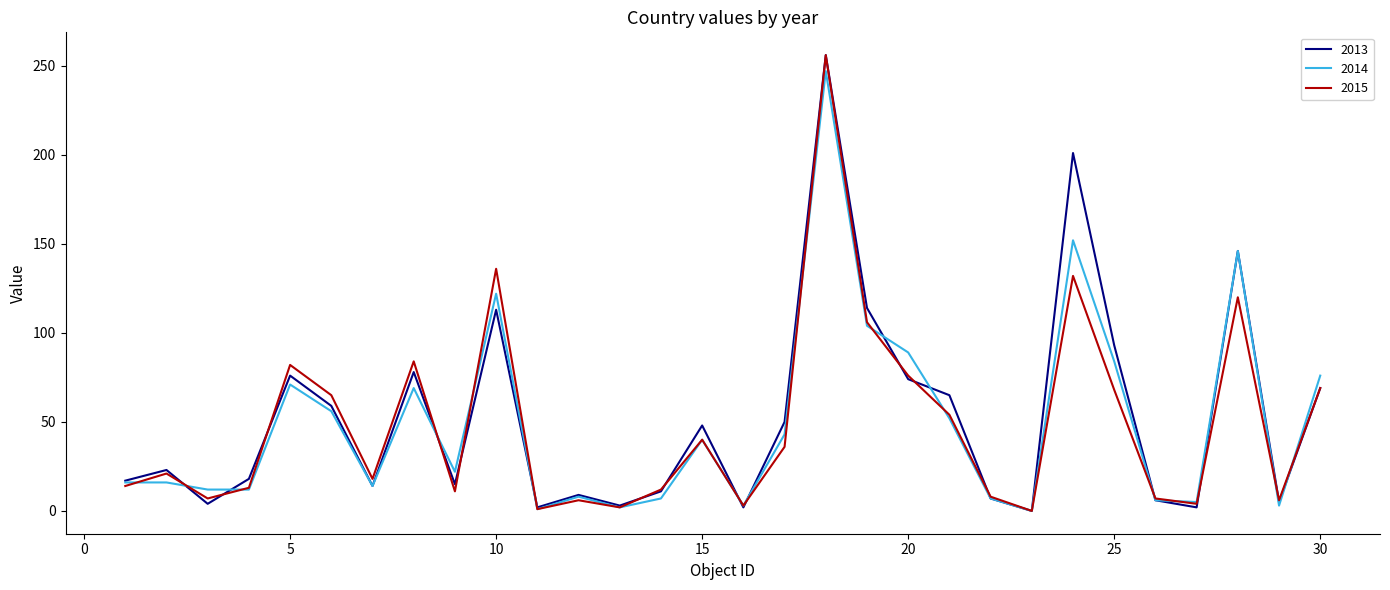

How many intersections are there between 2015 and 2014?

12